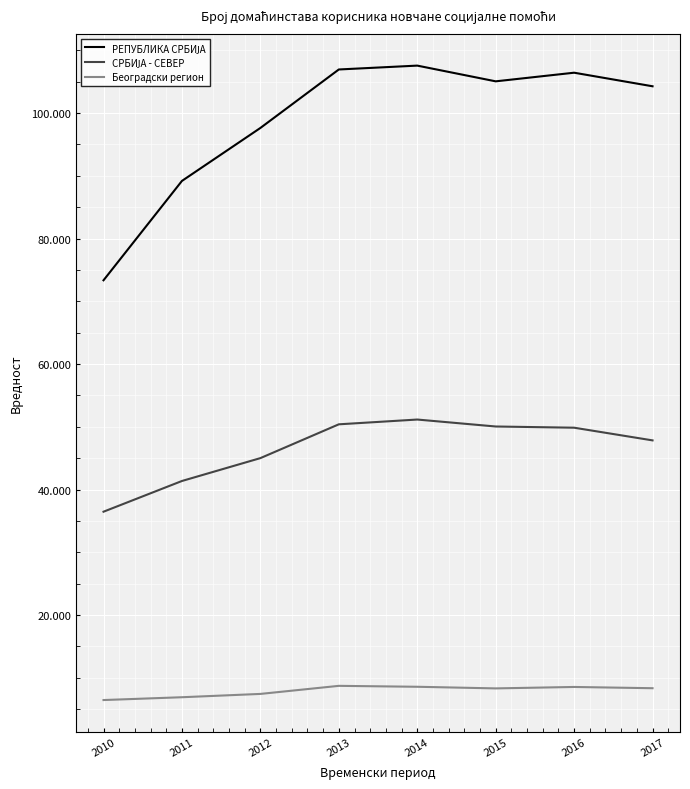

Reading left to right, list all the values displayed in this chart.

РЕПУБЛИКА СРБИЈА: 73360	89196	97634	106954	107570	105064	106439	104276
СРБИЈА - СЕВЕР: 36481	41376	45020	50407	51168	50059	49867	47846
Београдски регион: 6466	6915	7443	8729	8582	8323	8551	8352